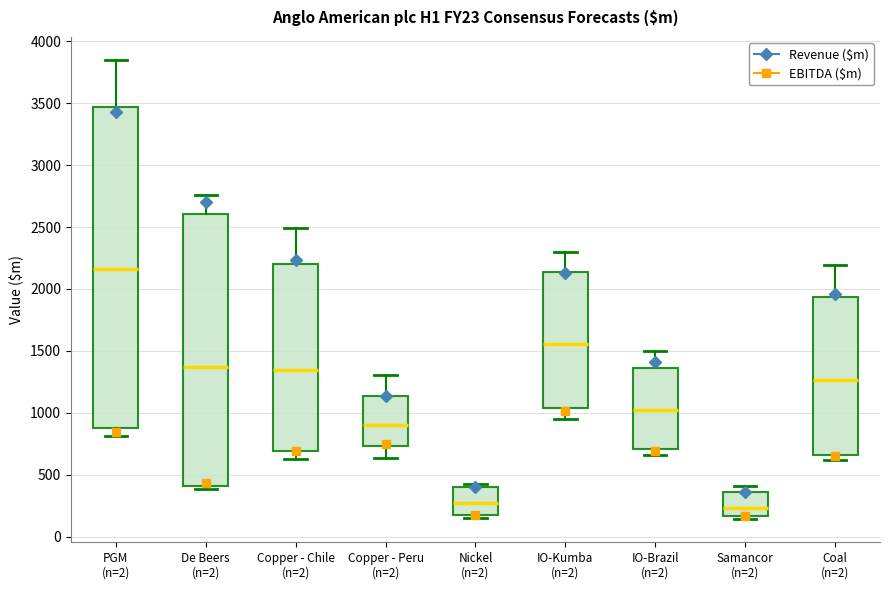

Which box is the tallest, from its lower edge to its upper edge?

PGM (n=2)